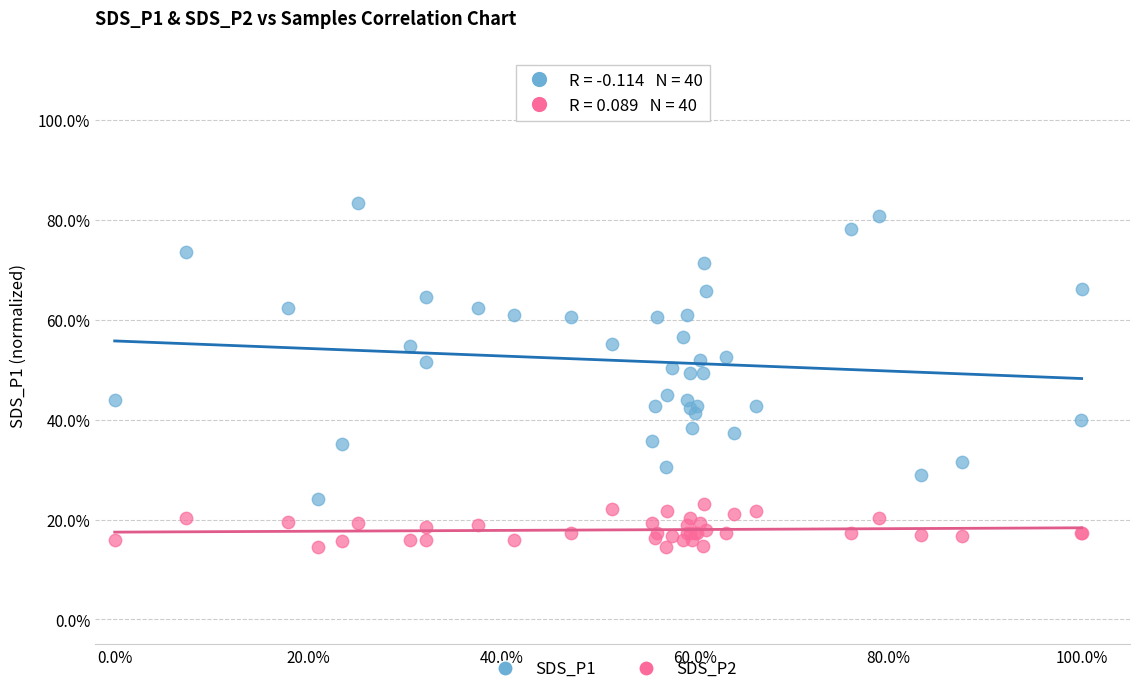

Which series reaches the minimum Y coordinate?

SDS_P2